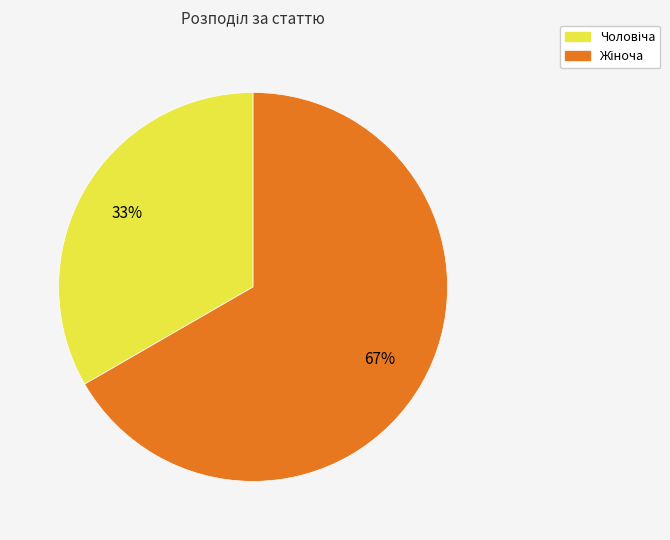

Is there a majority slice in this chart?

Yes